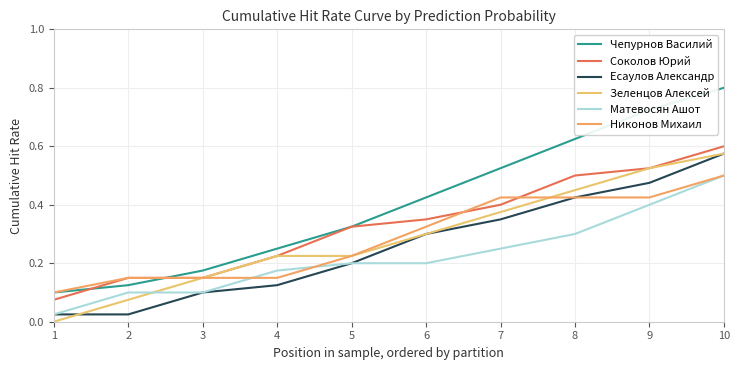

Which series has the largest range (max minus min)?

Чепурнов Василий